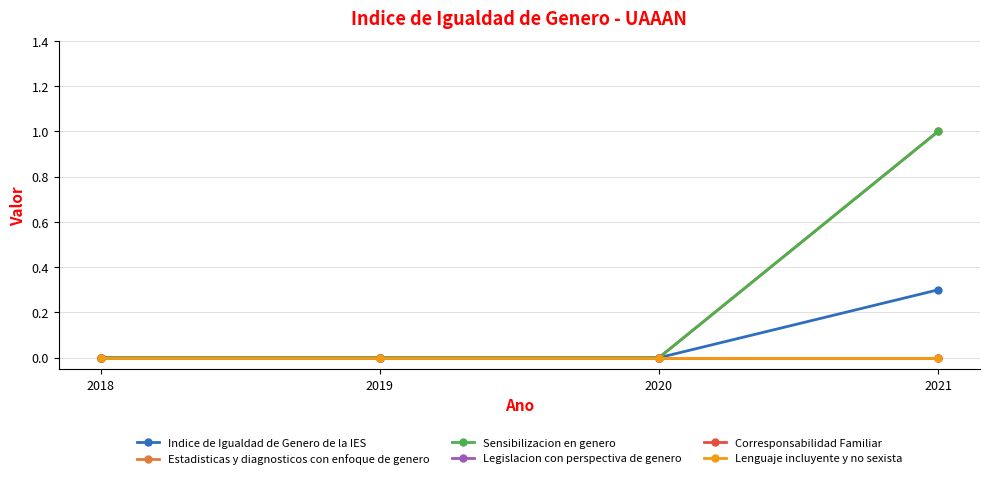

True or false: Estadisticas y diagnosticos con enfoque de genero and Corresponsabilidad Familiar intersect in this chart.

False